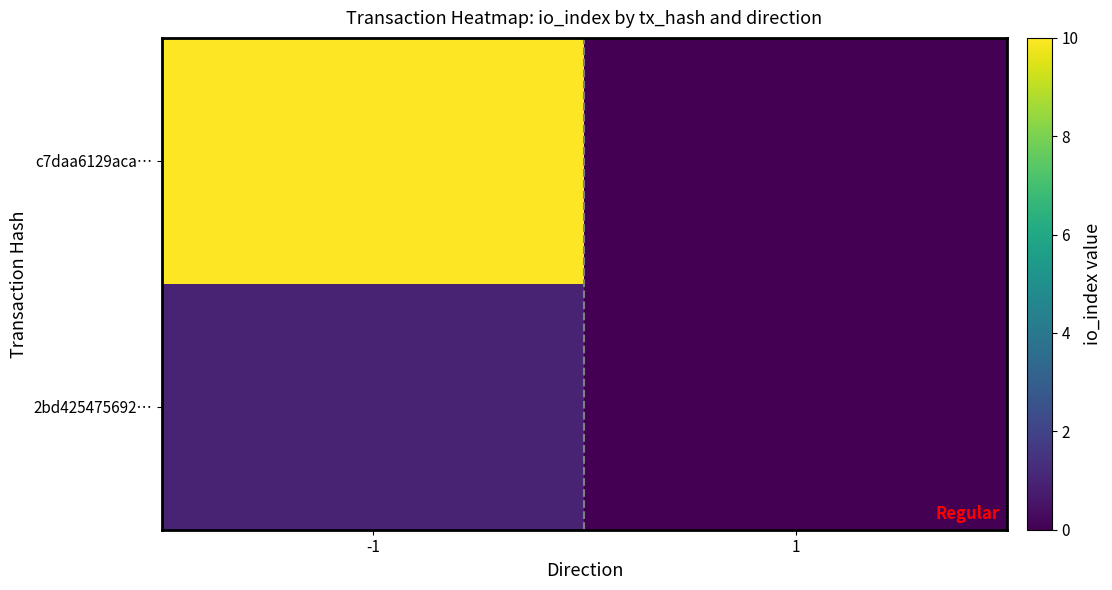

Which series has the largest total across all categories?

c7daa6129aca…